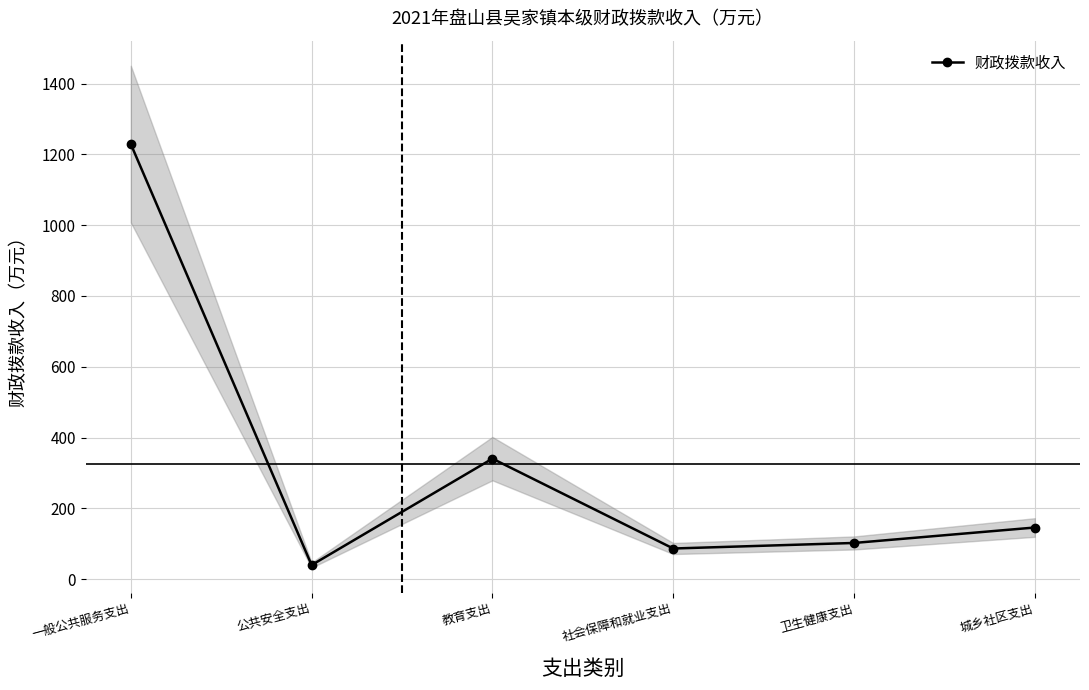

Reading right to left, transcribe all the data shown in this chart.

城乡社区支出=146.1	卫生健康支出=102.5	社会保障和就业支出=86.8	教育支出=340.6	公共安全支出=40.0	一般公共服务支出=1229.0